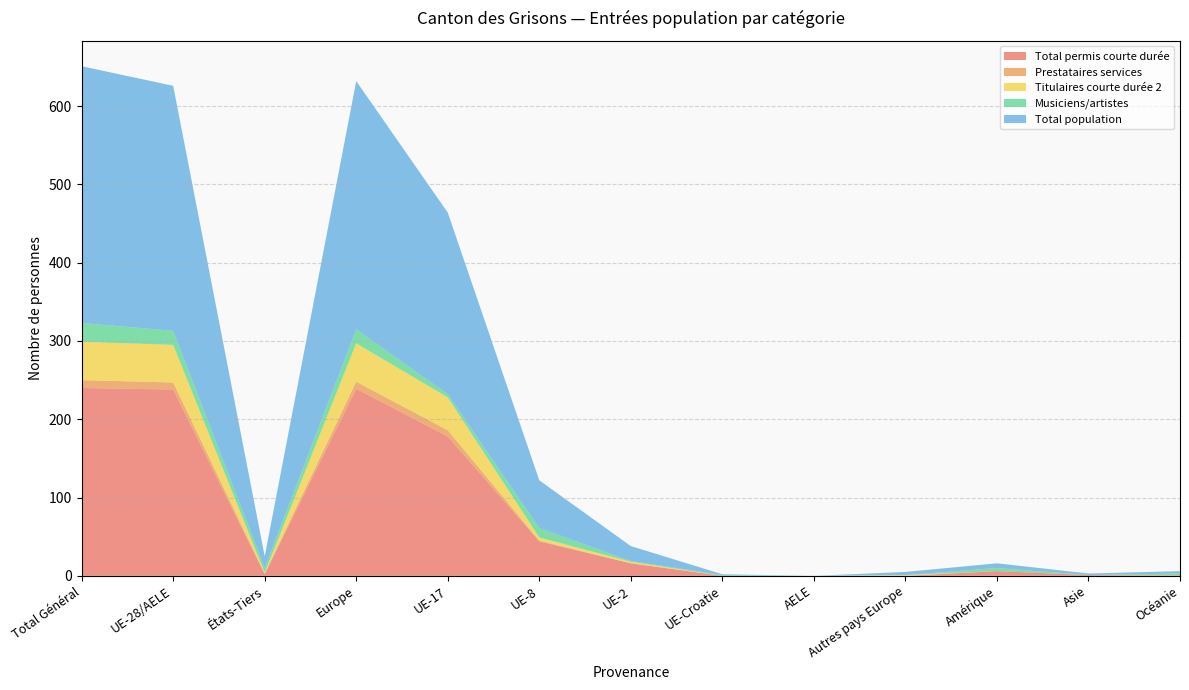

Reading left to right, transcribe all the data shown in this chart.

Total permis courte durée: 240	238	2	239	178	44	16	0	0	0	6	1	0
Prestataires services: 10	9	1	9	8	1	0	0	0	0	0	0	1
Titulaires courte durée 2: 49	48	1	49	42	4	2	0	0	1	0	0	0
Musiciens/artistes: 24	18	6	18	4	12	1	1	0	0	4	0	2
Total population: 328	313	15	317	232	61	19	1	0	4	6	2	3